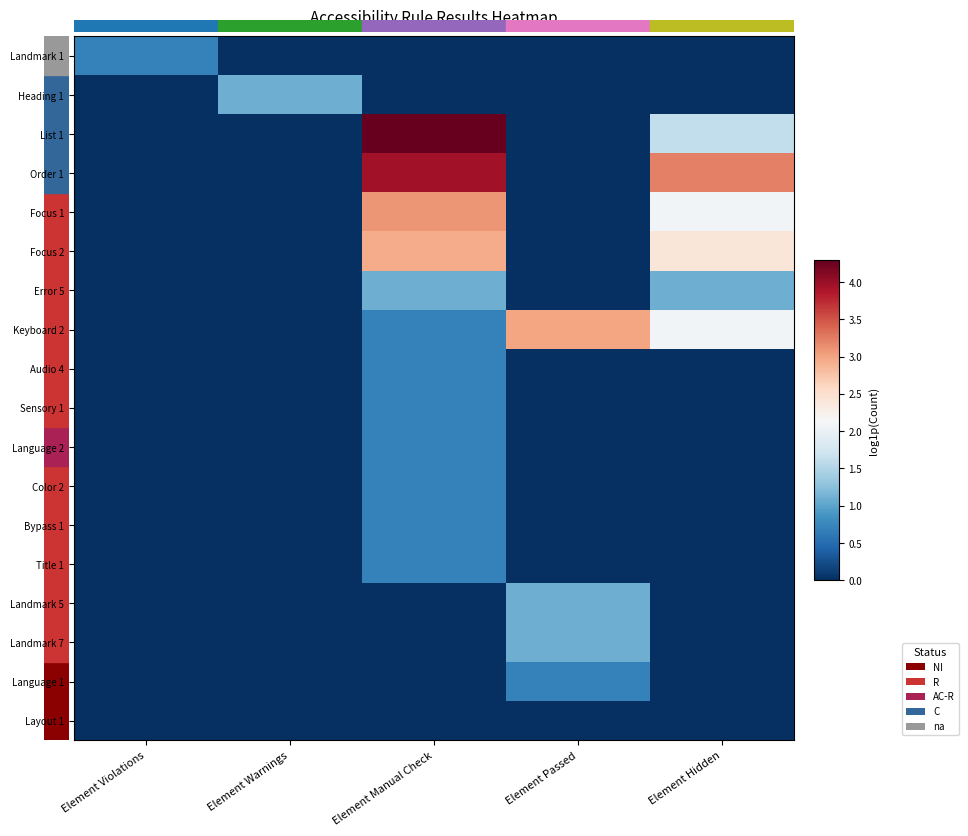

What is the greatest value displayed?

4.3